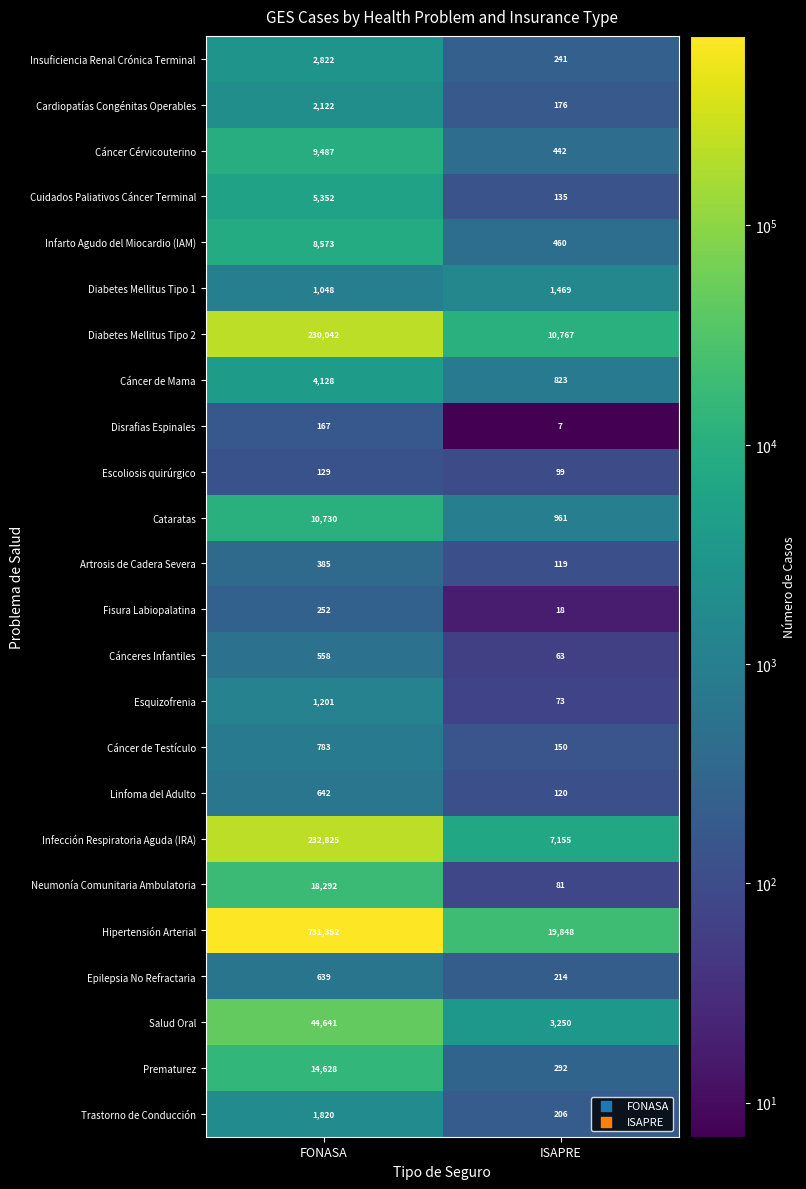

Which label corresponds to the smallest value in the chart?

ISAPRE